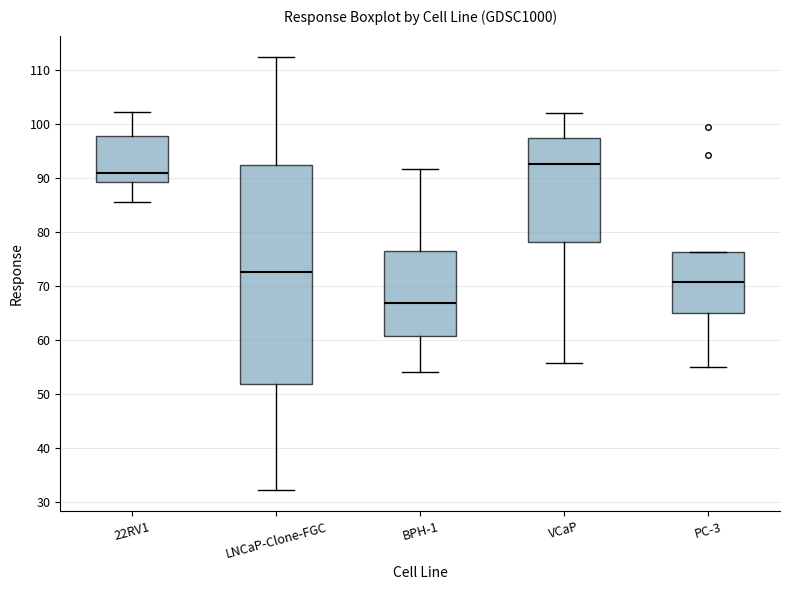

Reading left to right, transcribe this box plot: for each box, give where its median line is, the range the box spans, and where its two whiskers end, as read against the y-axis. The values are not printed on the chart, so give them approximately, as read against the axis.

22RV1: median 91, box 89 to 98, whiskers 86 to 102
LNCaP-Clone-FGC: median 73, box 52 to 92, whiskers 32 to 112
BPH-1: median 67, box 61 to 77, whiskers 54 to 92
VCaP: median 93, box 78 to 98, whiskers 56 to 102
PC-3: median 71, box 65 to 76, whiskers 55 to 76